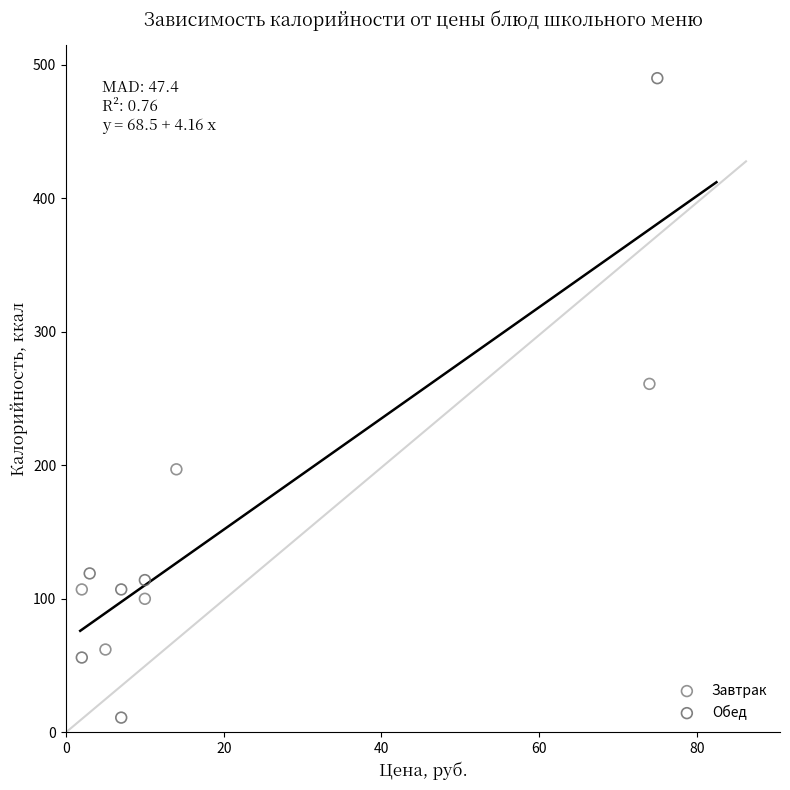

Which series reaches the minimum Y coordinate?

Обед